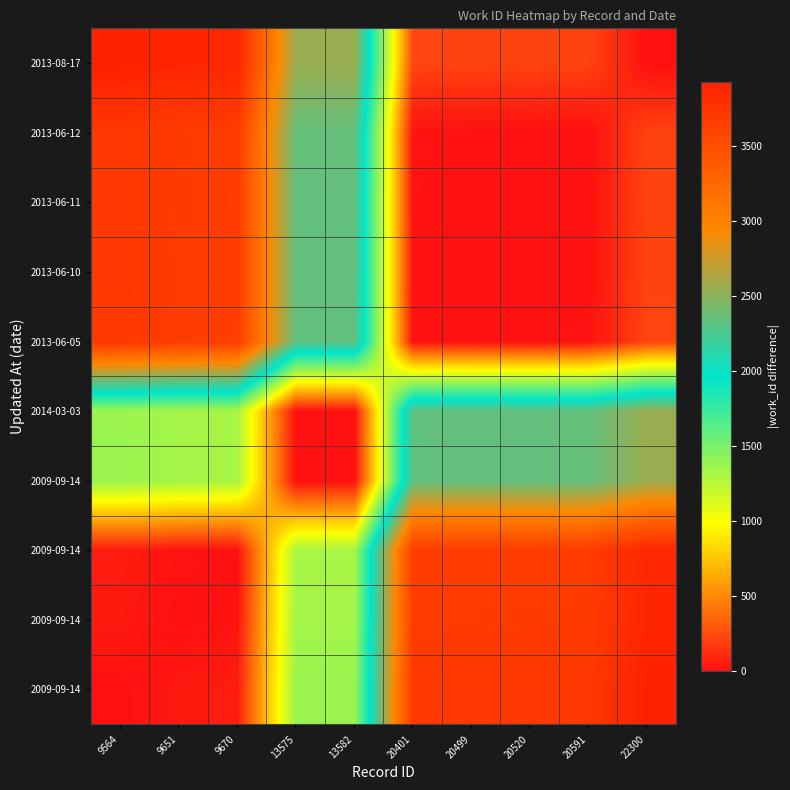

Which category has the highest value across all series?

22300